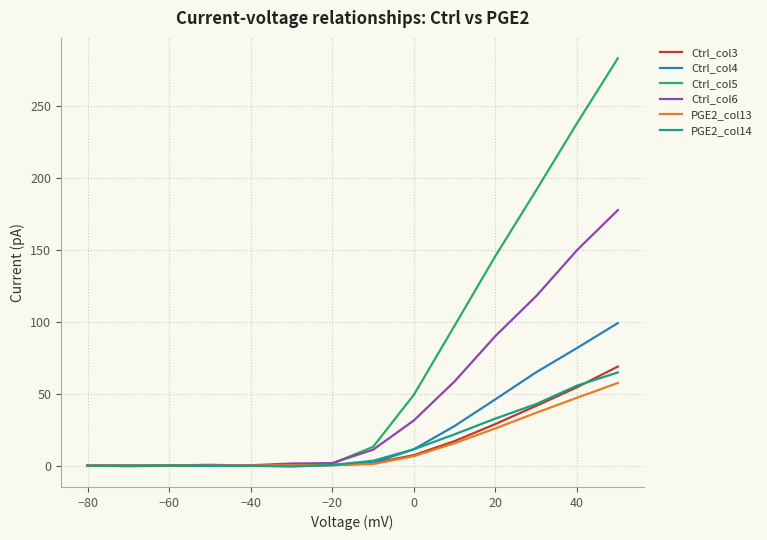

How many times do PGE2_col13 and PGE2_col14 cross each other?

1